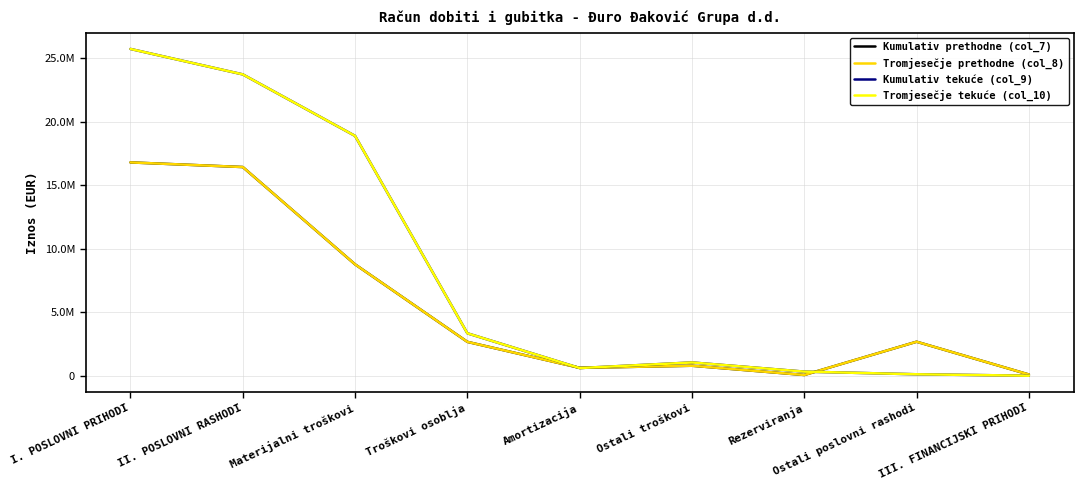

Which label corresponds to the largest value in the chart?

I. POSLOVNI PRIHODI